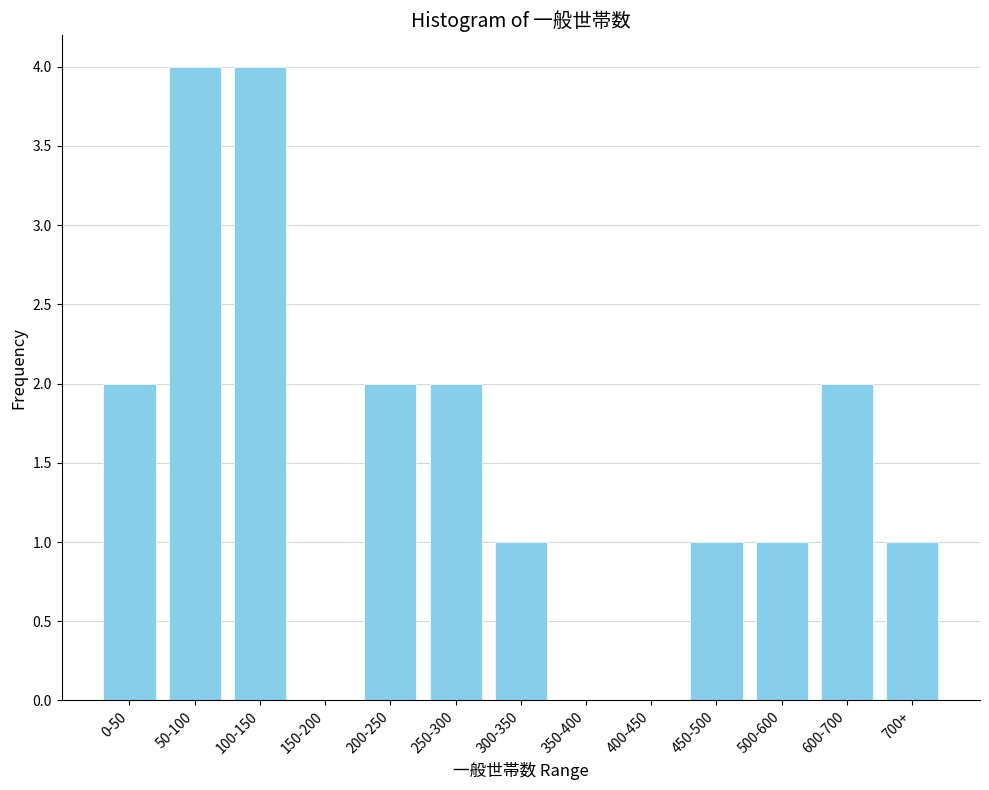

Reading right to left, transcribe all the data shown in this chart.

700+=1	600-700=2	500-600=1	450-500=1	400-450=0	350-400=0	300-350=1	250-300=2	200-250=2	150-200=0	100-150=4	50-100=4	0-50=2